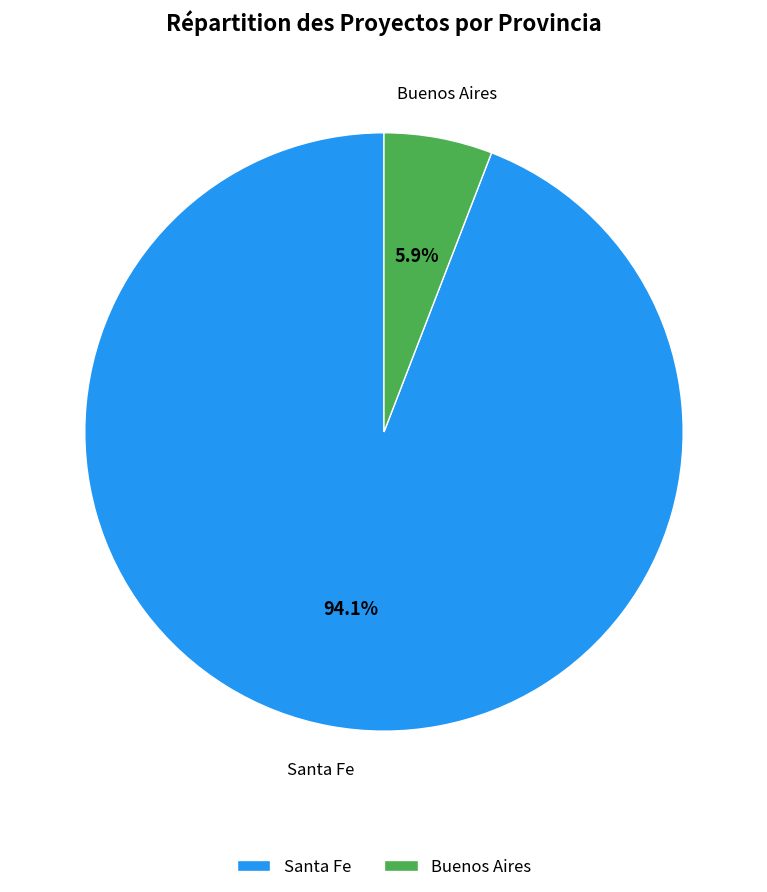

Rank the categories by value from lowest to highest.

Buenos Aires, Santa Fe